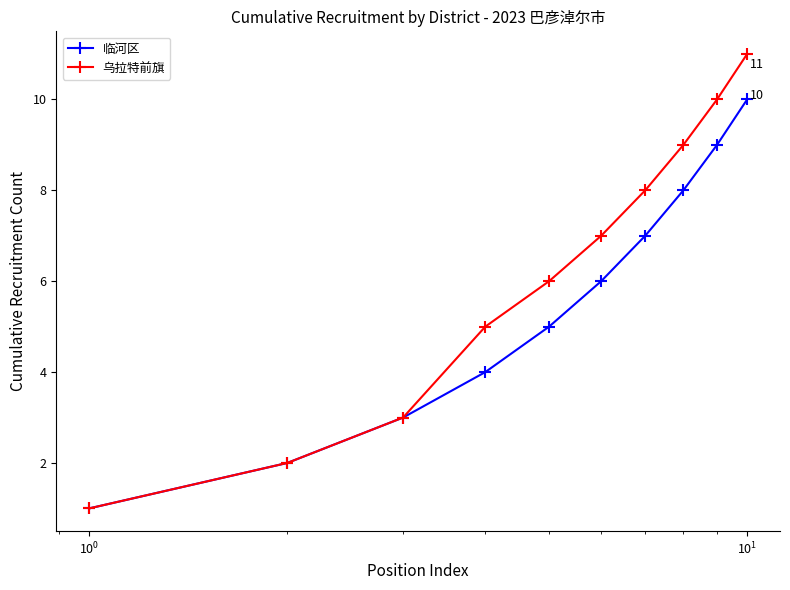

How many distinct data groups are displayed?

2